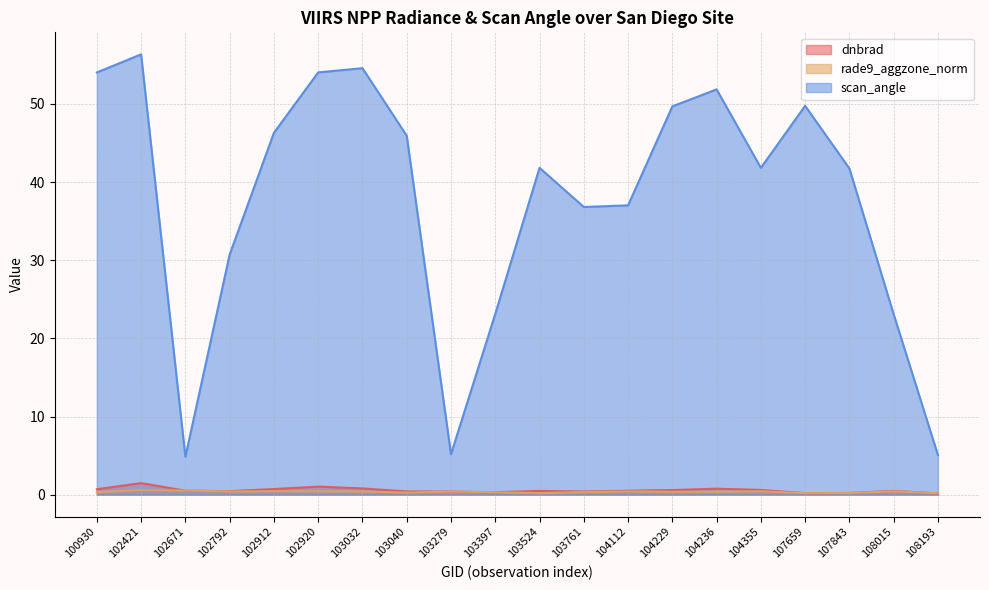

The rade9_aggzone_norm series shows 0.4 at 104236. True or false?

True